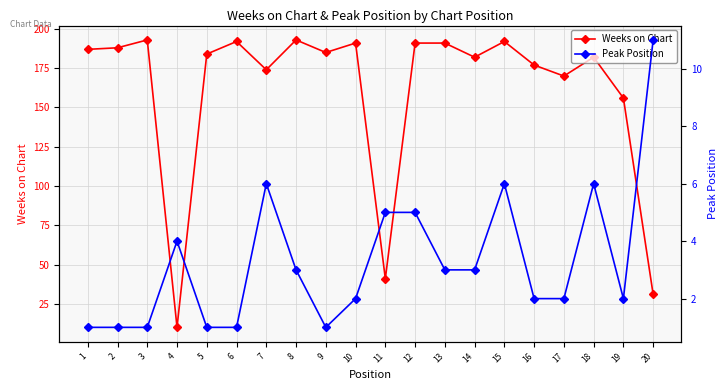

Reading left to right, transcribe all the data shown in this chart.

Weeks on Chart: 187	188	193	10	184	192	174	193	185	191	41	191	191	182	192	177	170	182	156	31
Peak Position: 1	1	1	4	1	1	6	3	1	2	5	5	3	3	6	2	2	6	2	11